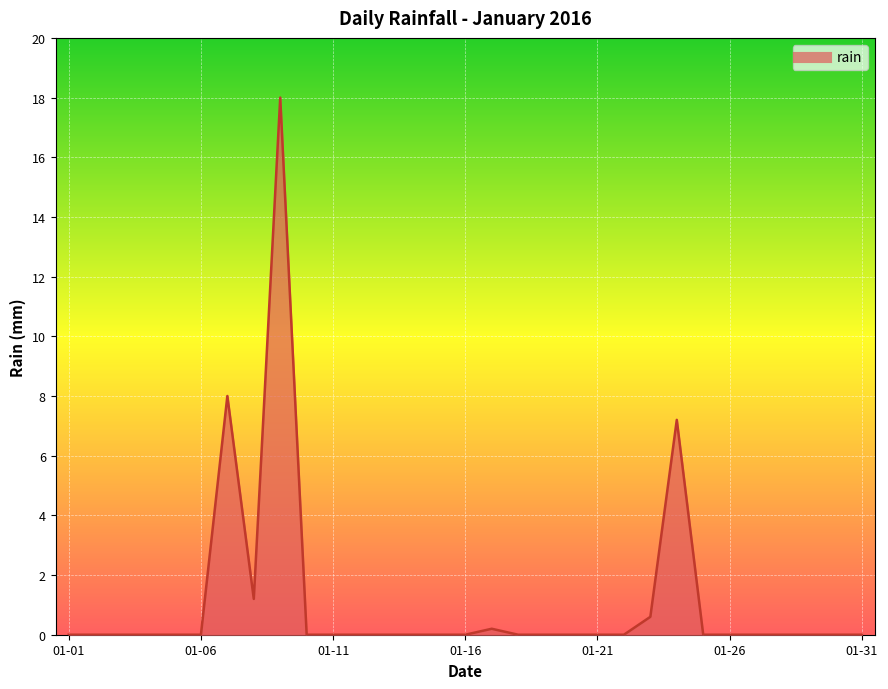

What is the greatest value displayed?

18.0